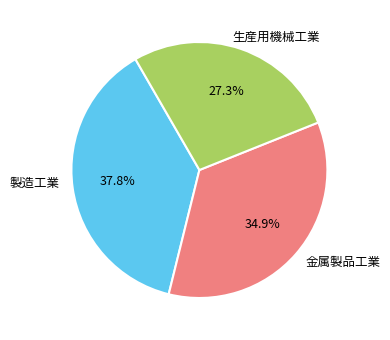

What percentage is the 製造工業 slice, to the nearest percent?

38%